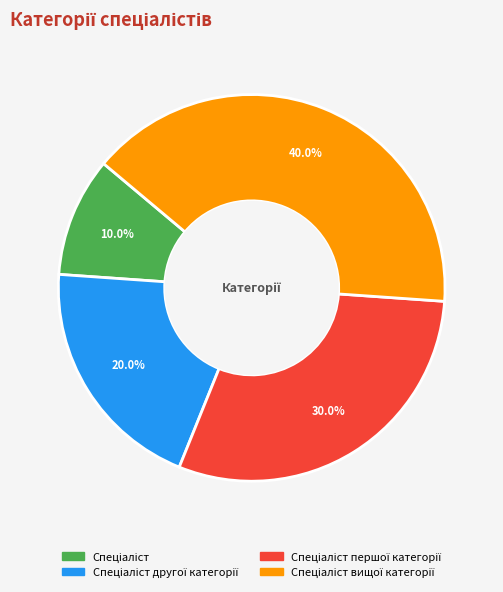

Is there a majority slice in this chart?

No